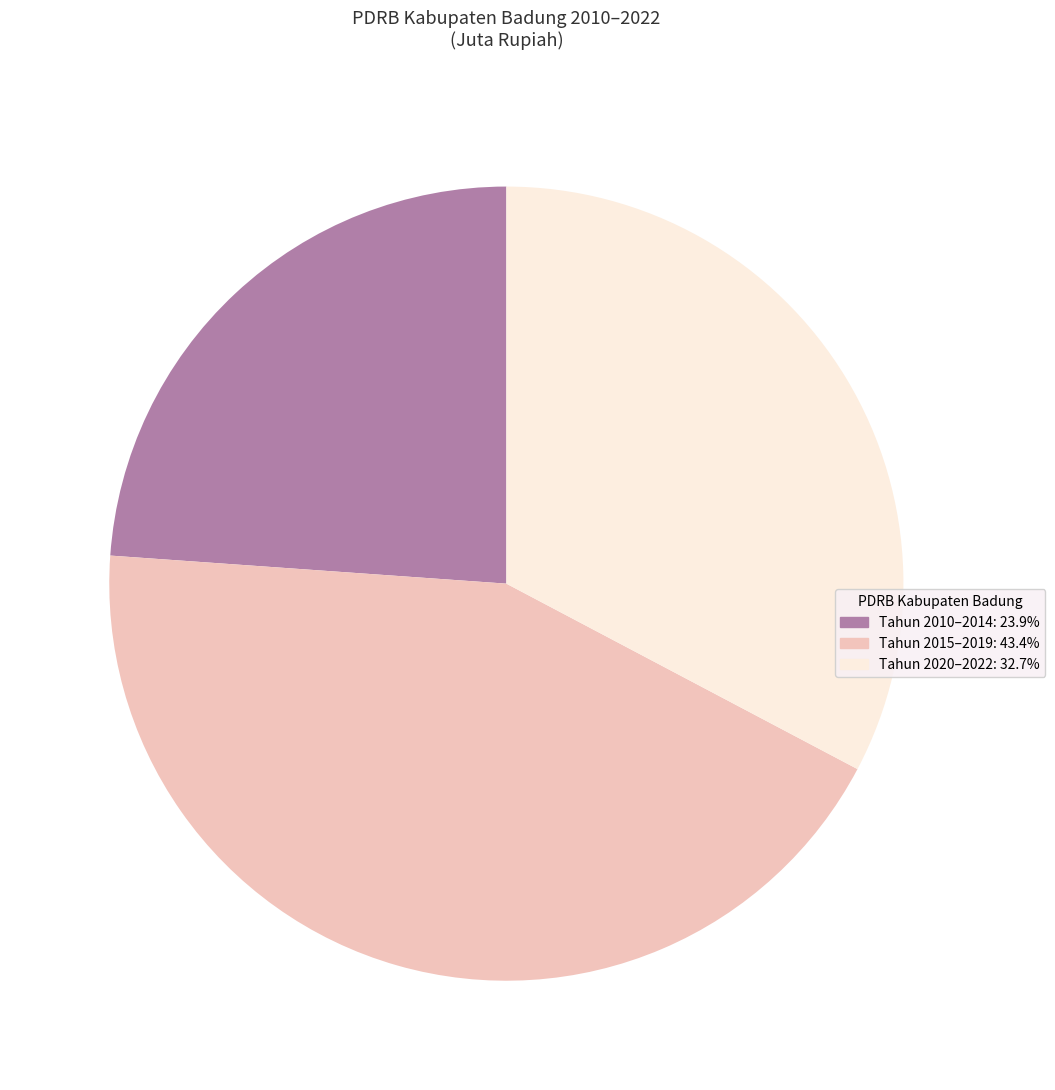

Does any single category account for the majority?

No